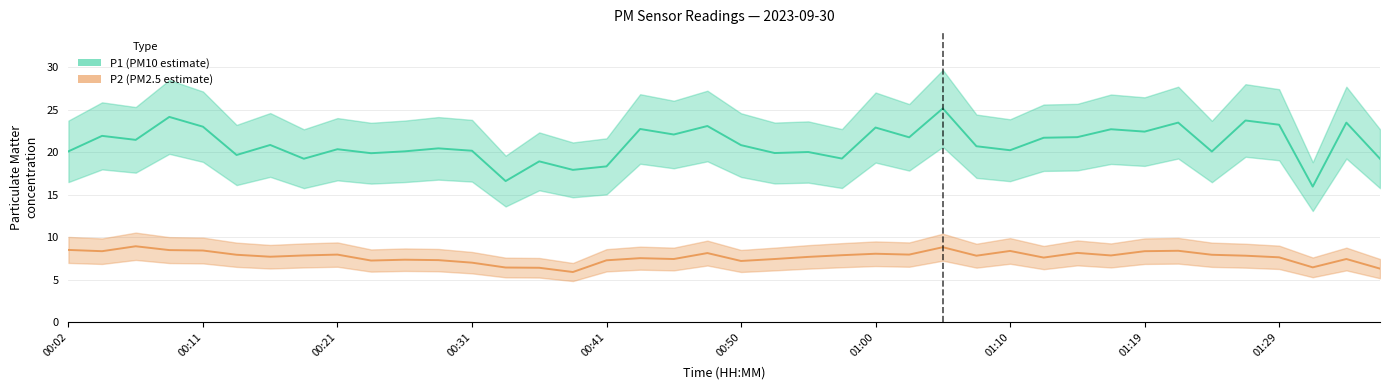

Rank the series by their average value, from lowest to highest.

P2, P1